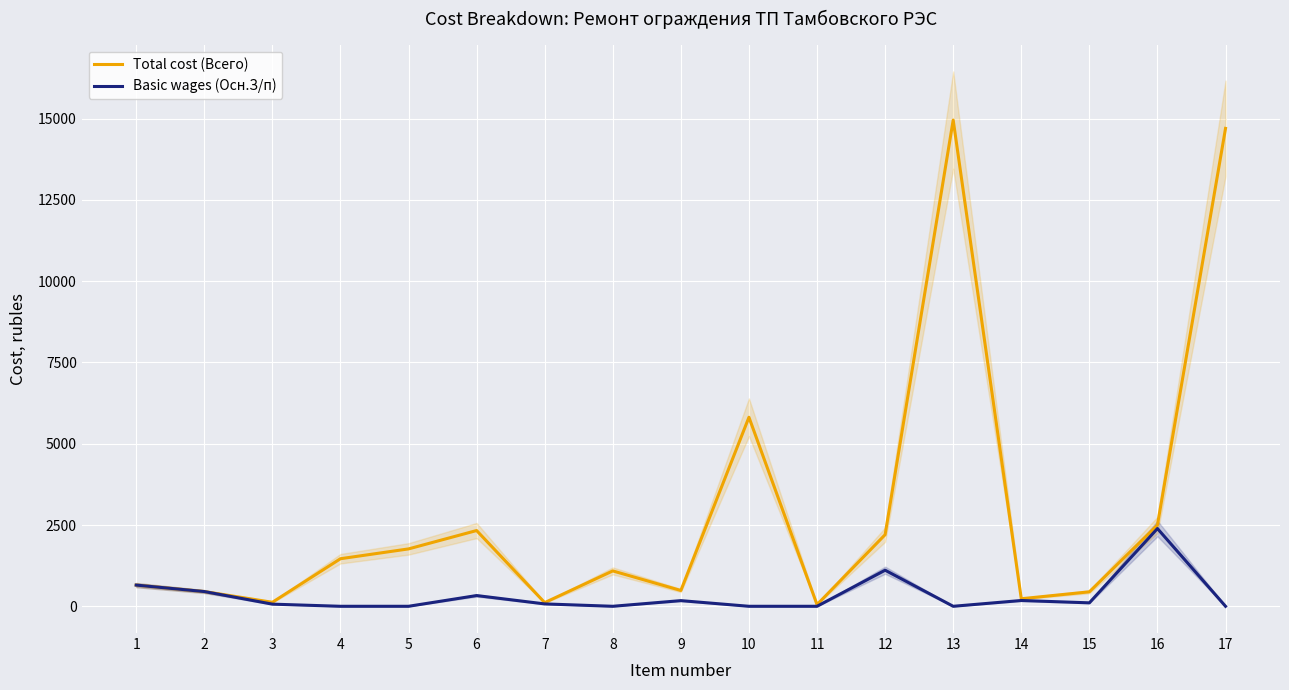

At 9, list the series in order from smallest to largest.

Basic wages (Осн.З/п), Total cost (Всего)